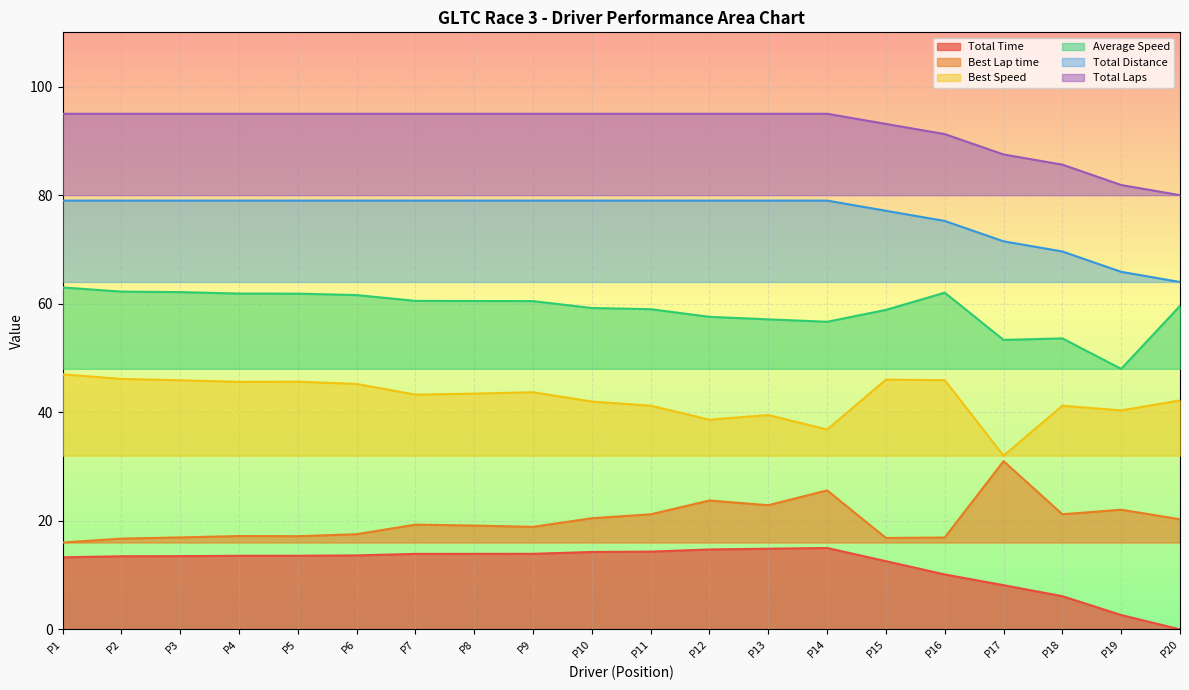

Reading right to left, transcribe all the data shown in this chart.

Total Time: 0.0	2.6	6.1	8.1	10.1	12.6	15.0	14.9	14.7	14.3	14.3	13.9	13.9	13.9	13.6	13.6	13.6	13.5	13.5	13.3
Best Lap time: 20.3	22.1	21.2	31.0	16.9	16.8	25.6	22.9	23.7	21.2	20.5	18.9	19.1	19.3	17.5	17.2	17.2	16.9	16.7	16.0
Best Speed: 42.2	40.3	41.2	32.0	45.9	46.0	36.8	39.5	38.6	41.2	42.0	43.7	43.4	43.2	45.2	45.6	45.6	45.9	46.1	47.0
Average Speed: 59.6	48.0	53.6	53.3	62.0	58.9	56.7	57.1	57.6	59.0	59.2	60.5	60.5	60.5	61.6	61.9	61.9	62.1	62.2	63.0
Total Distance: 64.0	65.9	69.6	71.5	75.2	77.1	79.0	79.0	79.0	79.0	79.0	79.0	79.0	79.0	79.0	79.0	79.0	79.0	79.0	79.0
Total Laps: 80.0	81.9	85.6	87.5	91.2	93.1	95.0	95.0	95.0	95.0	95.0	95.0	95.0	95.0	95.0	95.0	95.0	95.0	95.0	95.0